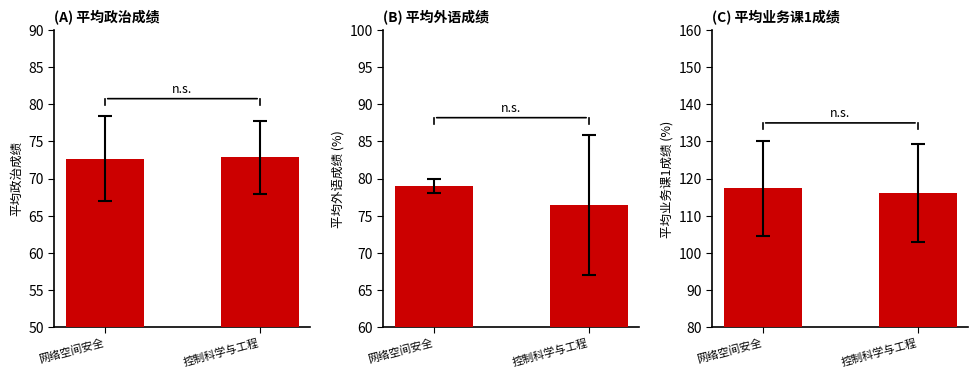

What position from the left is 控制科学与工程?

2